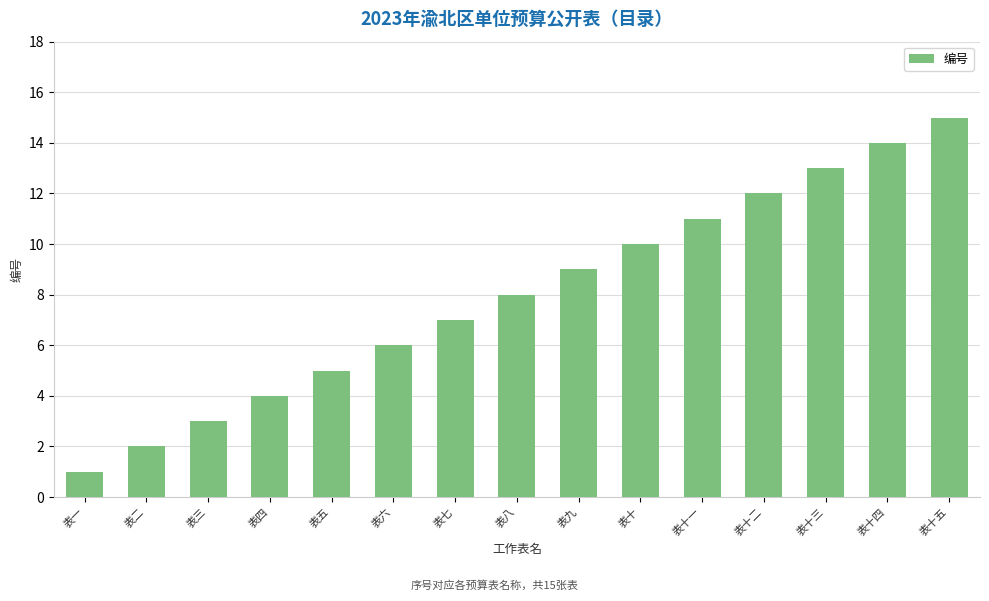

How many categories are shown in the chart?

15